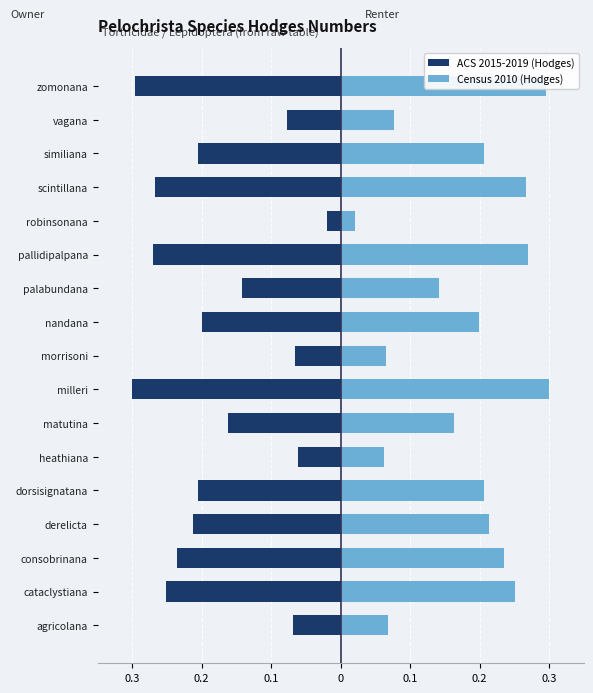

Reading left to right, extract all data points from this chart.

ACS 2015-2019 (Hodges): -0.1	-0.3	-0.2	-0.2	-0.2	-0.1	-0.2	-0.3	-0.1	-0.2	-0.1	-0.3	-0.0	-0.3	-0.2	-0.1	-0.3
Census 2010 (Hodges): 0.1	0.3	0.2	0.2	0.2	0.1	0.2	0.3	0.1	0.2	0.1	0.3	0.0	0.3	0.2	0.1	0.3